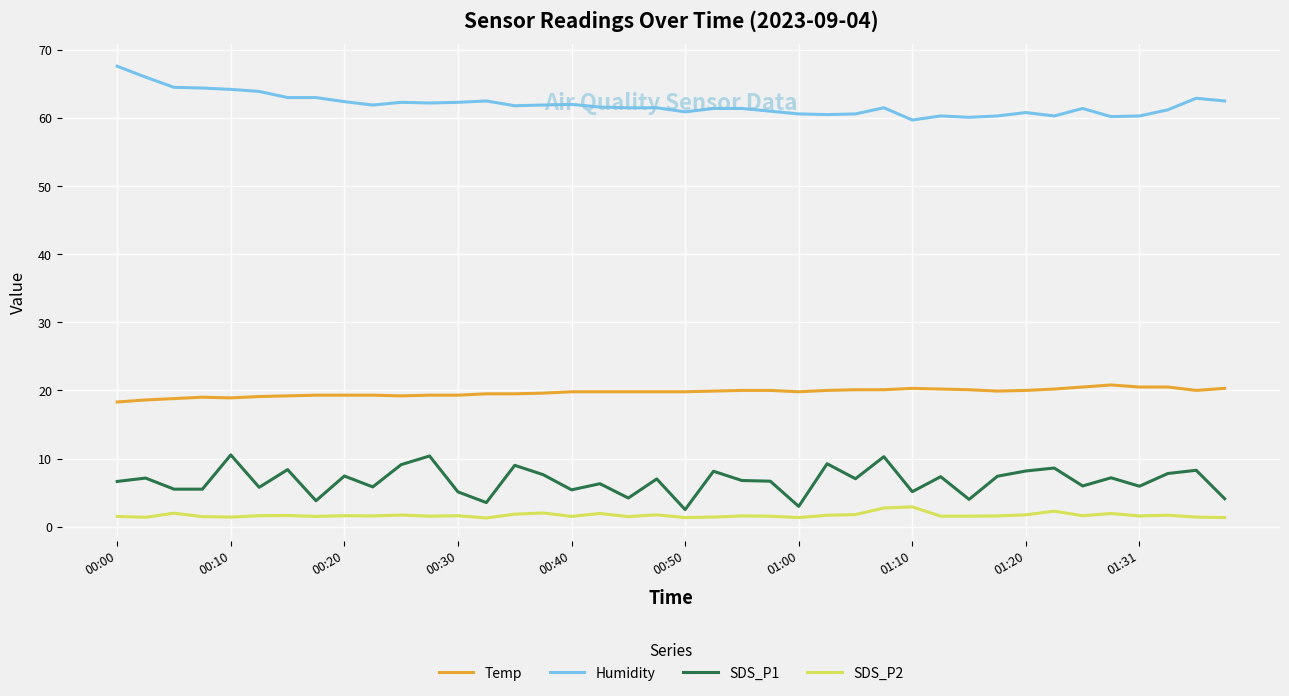

What is the maximum value for SDS_P2?

2.9